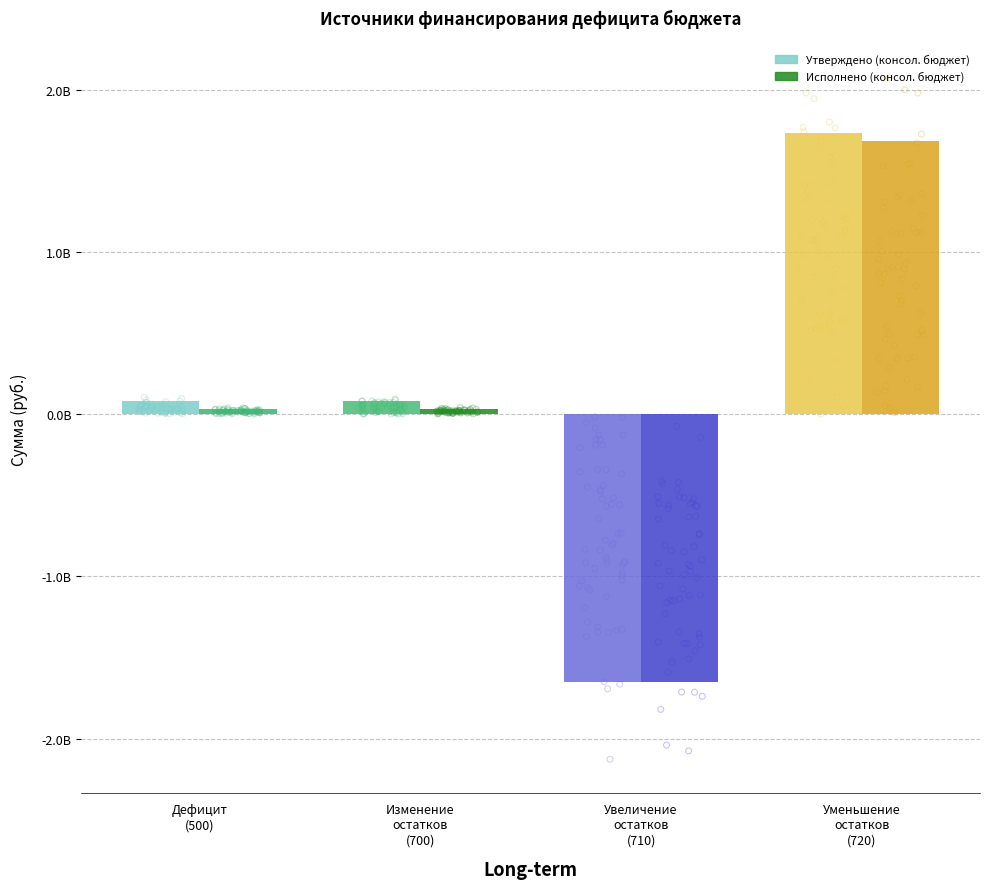

Which series has the largest total across all categories?

Утверждено (консол. бюджет)